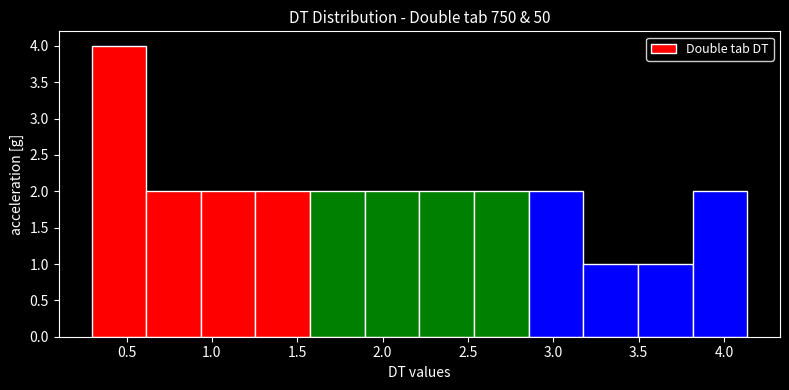

Over which range of the x-axis is the bar tallest?

0.30 to 0.60